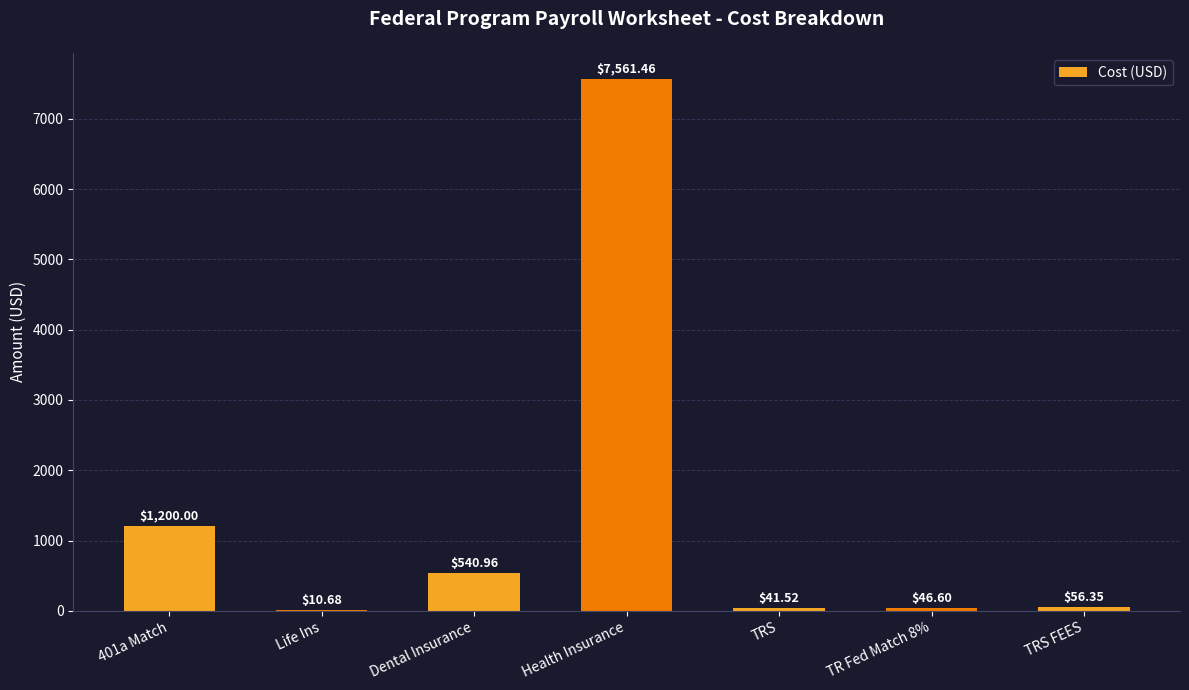

Are the bars horizontal?

No